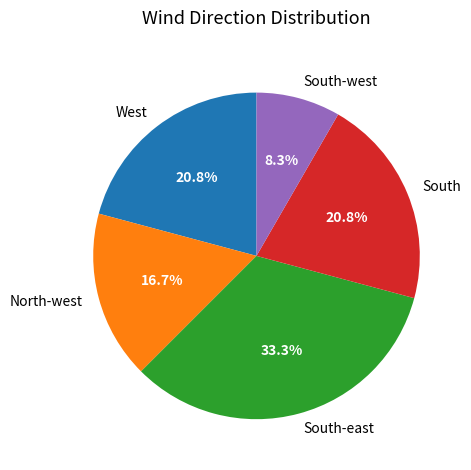

Approximately how many times larger is the value at North-west compared to West?

0.8